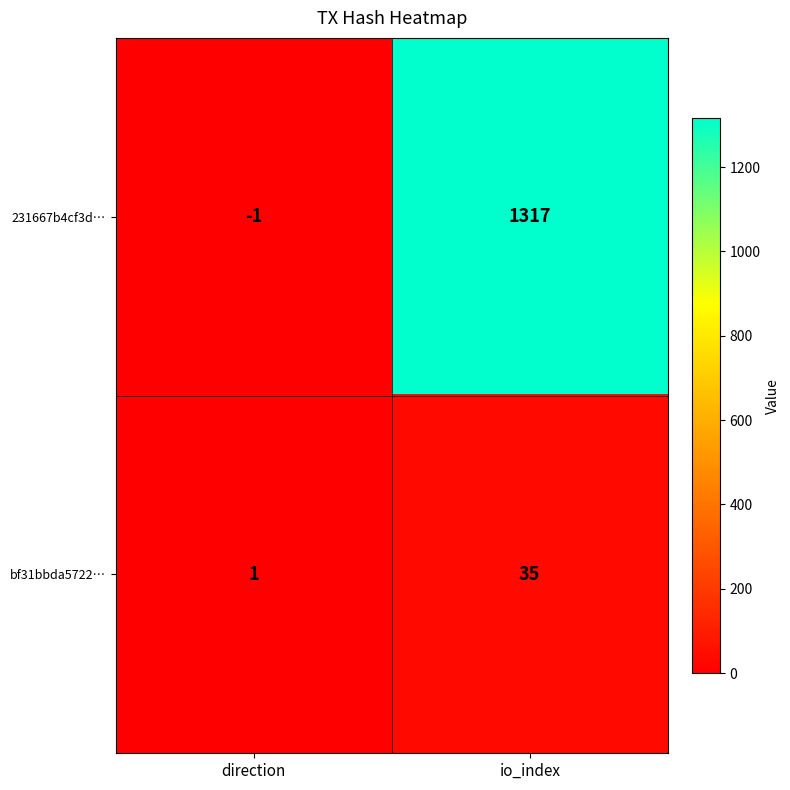

Rank the series at io_index from highest to lowest value.

231667b4cf3d…, bf31bbda5722…